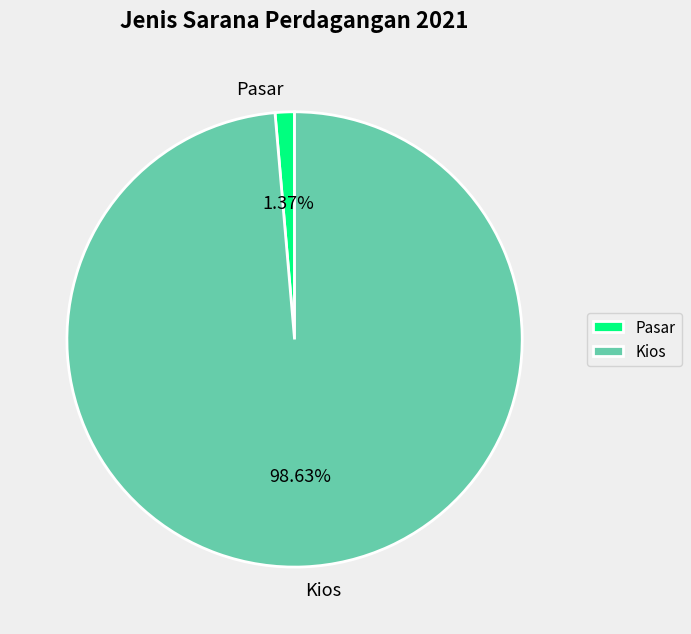

Combined, what portion of the pie is Kios and Pasar?

100.0%